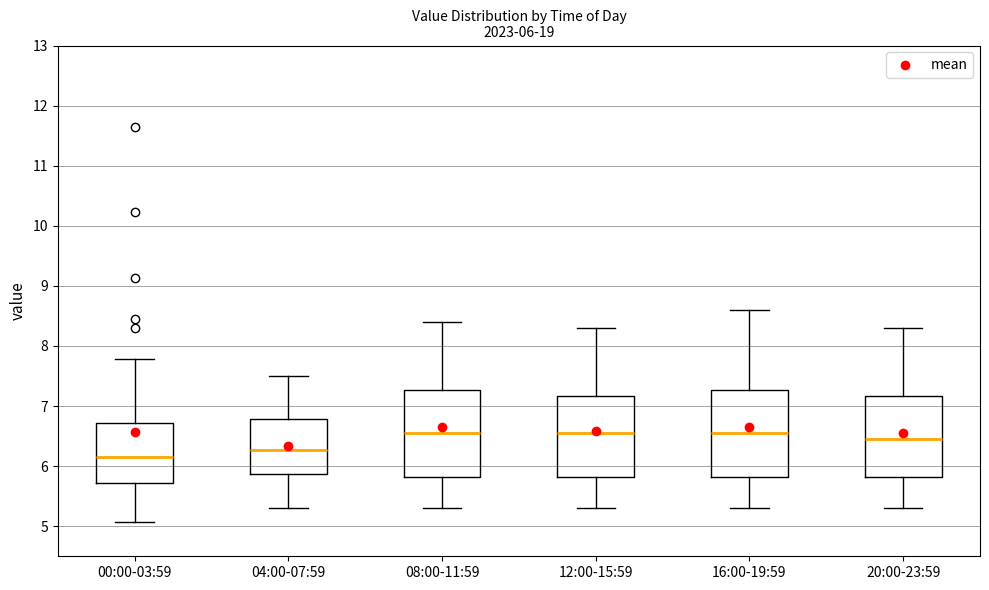

Which box has the lowest median line?

00:00-03:59